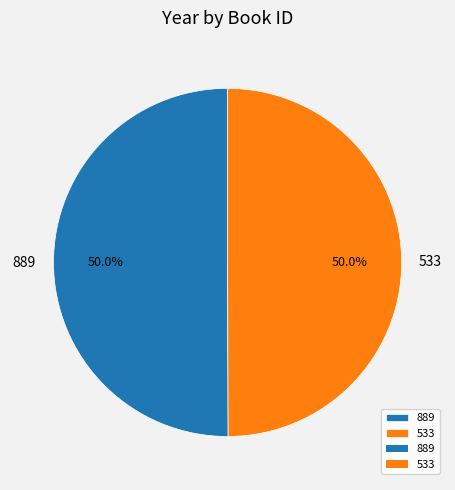

What is the total percentage of 533 and 889?

100.0%